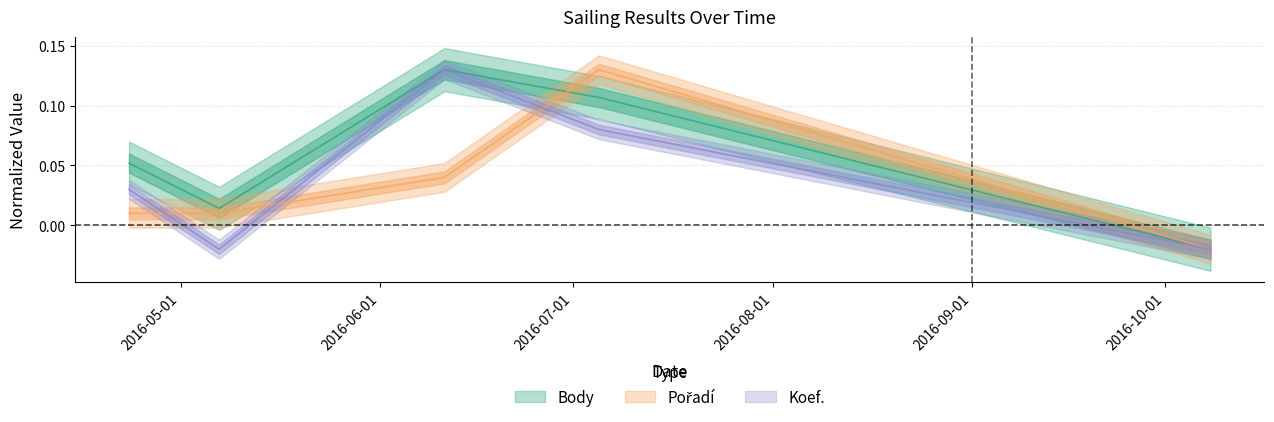

What is the greatest value displayed?

0.1